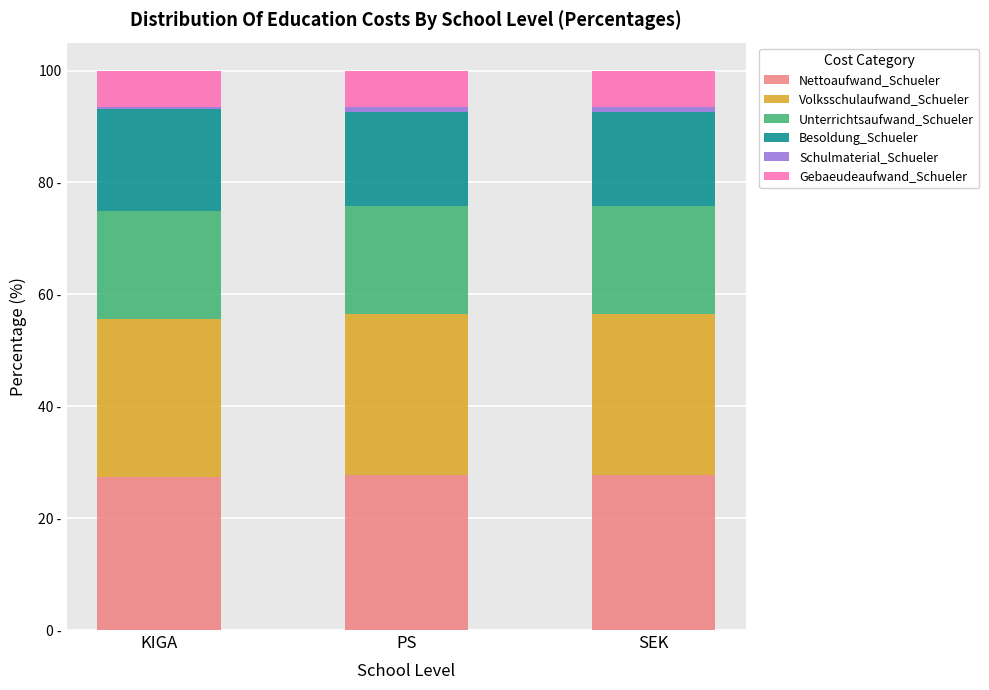

Does the chart contain stacked bars?

Yes